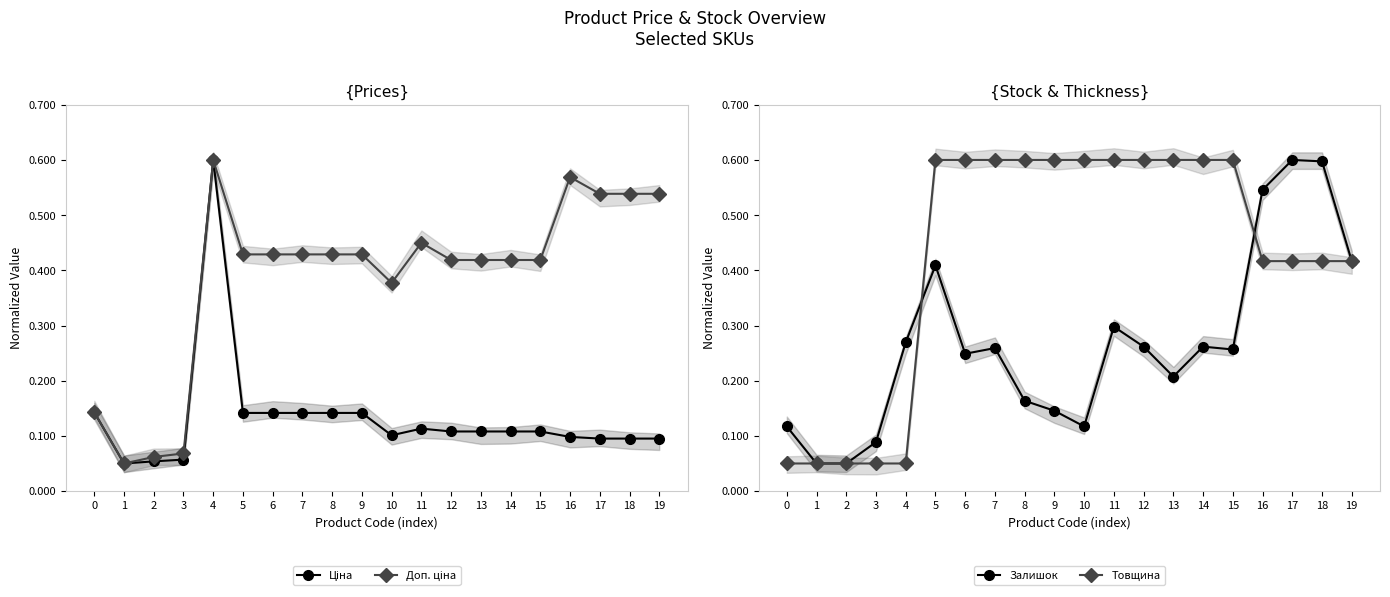

What is the highest value of the Товщина series?

0.6